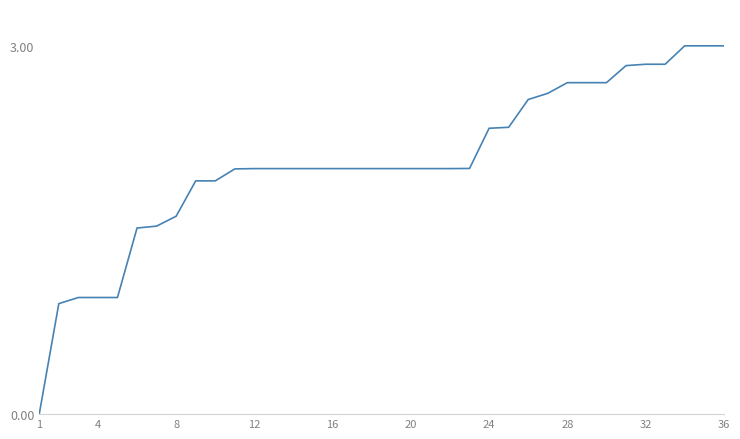

What is the maximum value shown in the chart?

3.0